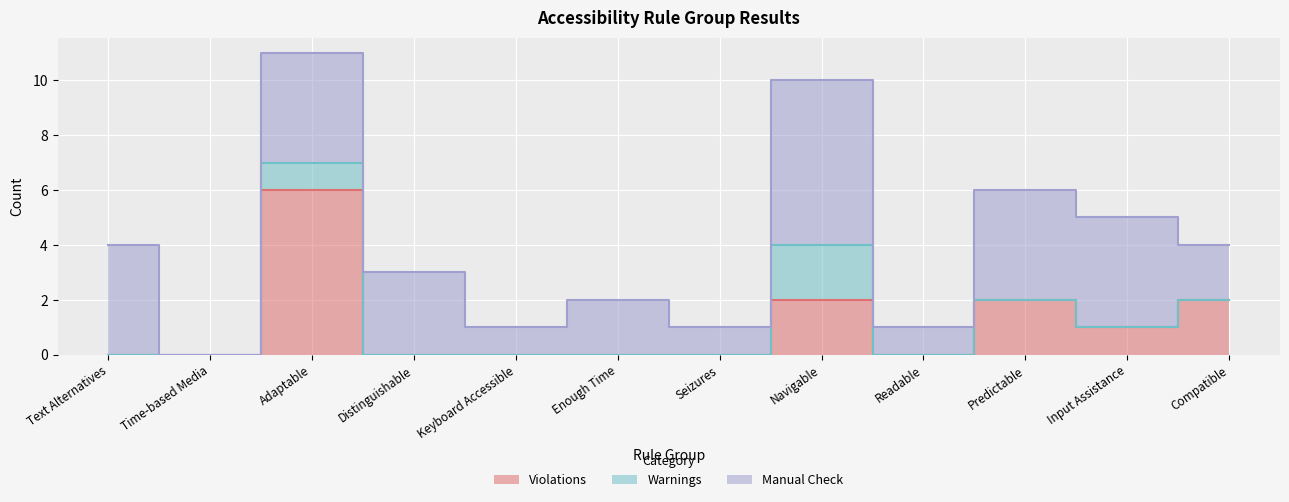

What is the label of the 11th point from the left?

Input Assistance